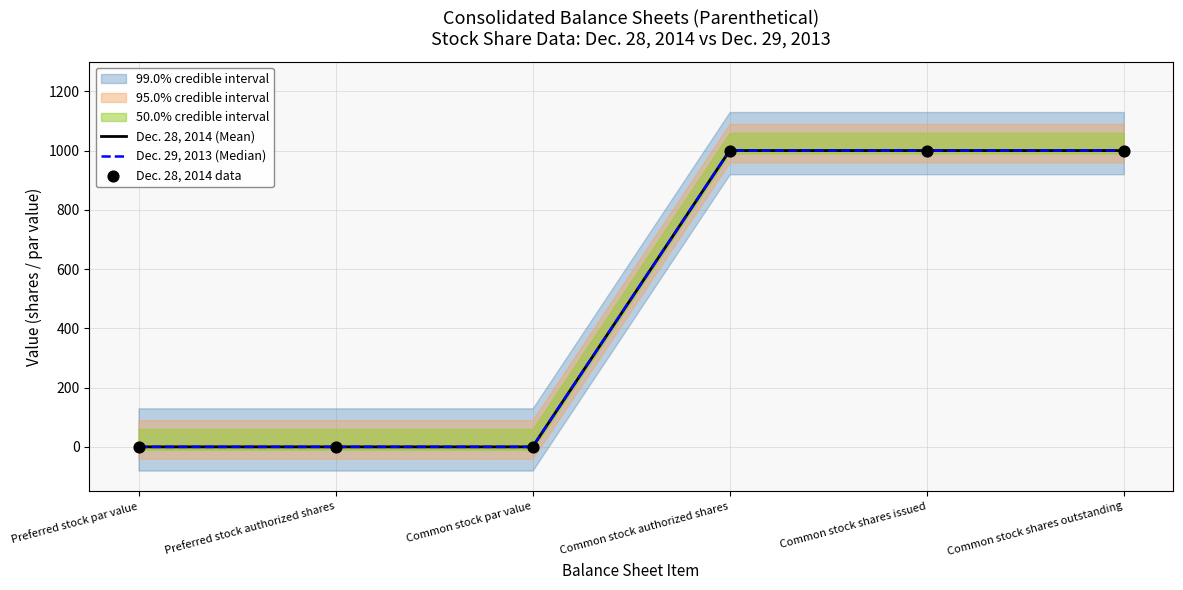

Which series reaches the minimum Y coordinate?

Dec. 28, 2014 (Mean)